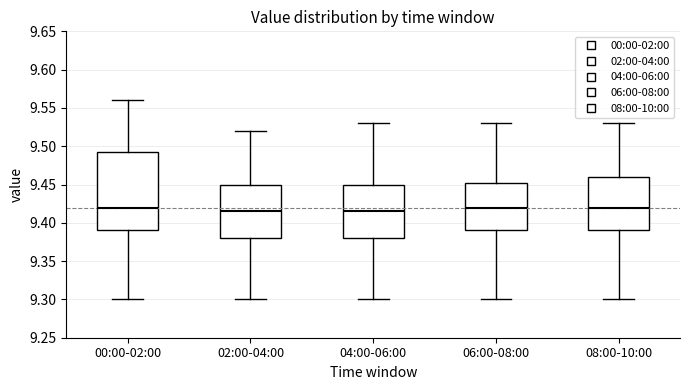

Reading left to right, read every box against the y-axis: the position of its median line, the range the box covers, and the ends of its whiskers. The values are not printed on the chart, so give them approximately, as read against the axis.

00:00-02:00: median 9.420, box 9.390 to 9.495, whiskers 9.300 to 9.560
02:00-04:00: median 9.415, box 9.380 to 9.450, whiskers 9.300 to 9.520
04:00-06:00: median 9.415, box 9.380 to 9.450, whiskers 9.300 to 9.530
06:00-08:00: median 9.420, box 9.390 to 9.455, whiskers 9.300 to 9.530
08:00-10:00: median 9.420, box 9.390 to 9.460, whiskers 9.300 to 9.530